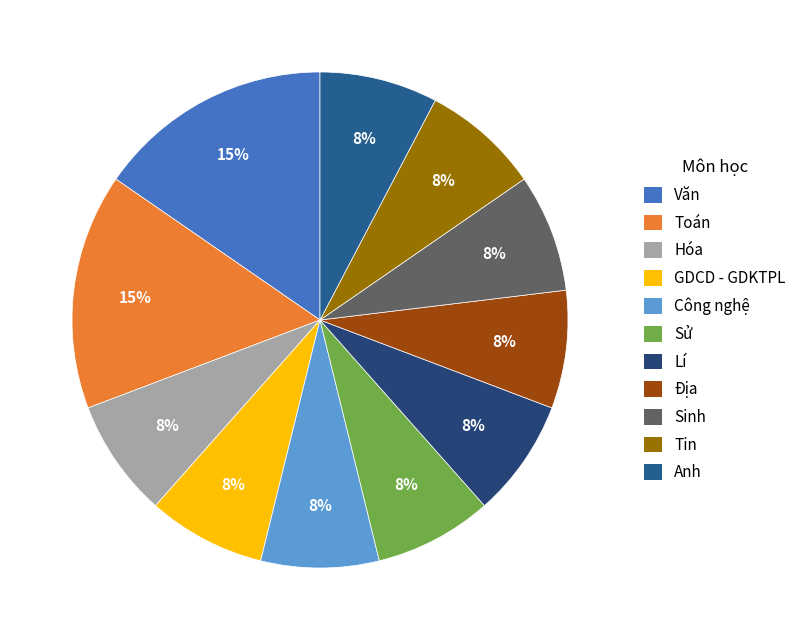

To the nearest percent, what is the average slice percentage?

9%